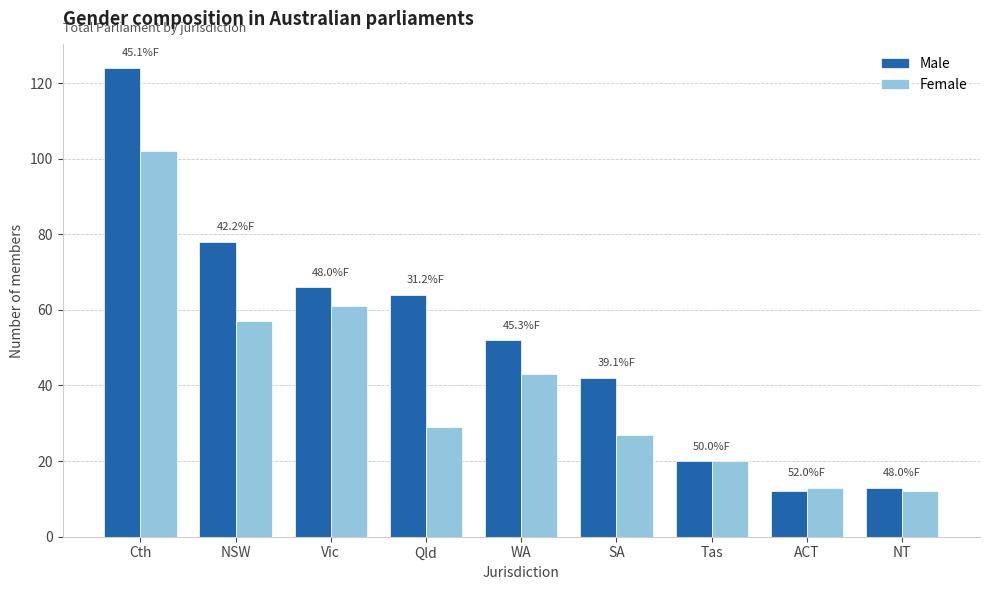

Reading right to left, what are all the values shown in this chart?

Male: 13	12	20	42	52	64	66	78	124
Female: 12	13	20	27	43	29	61	57	102